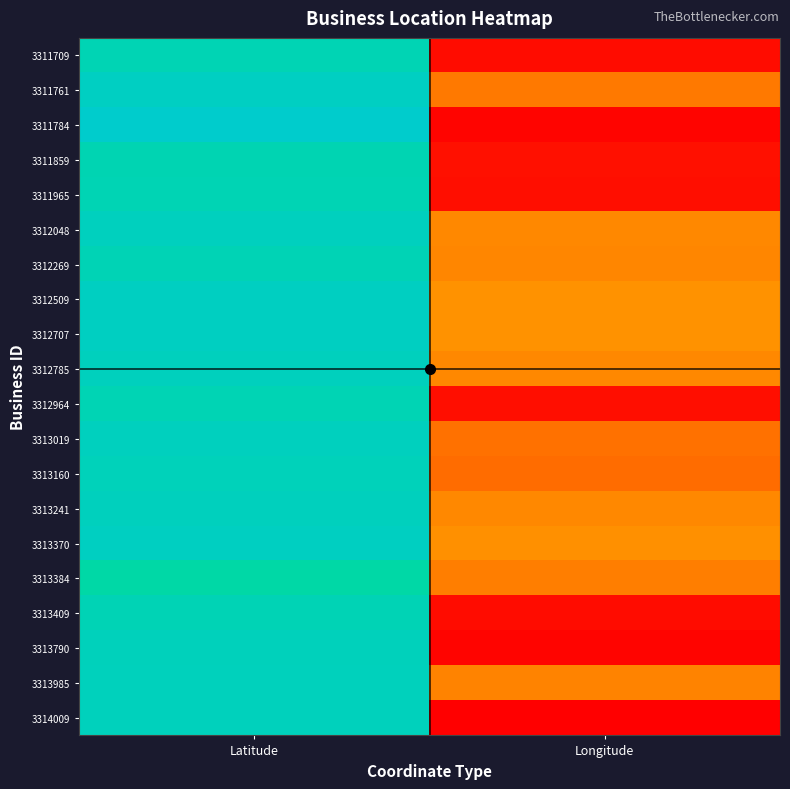

Between Longitude and Latitude, which is larger?

Latitude